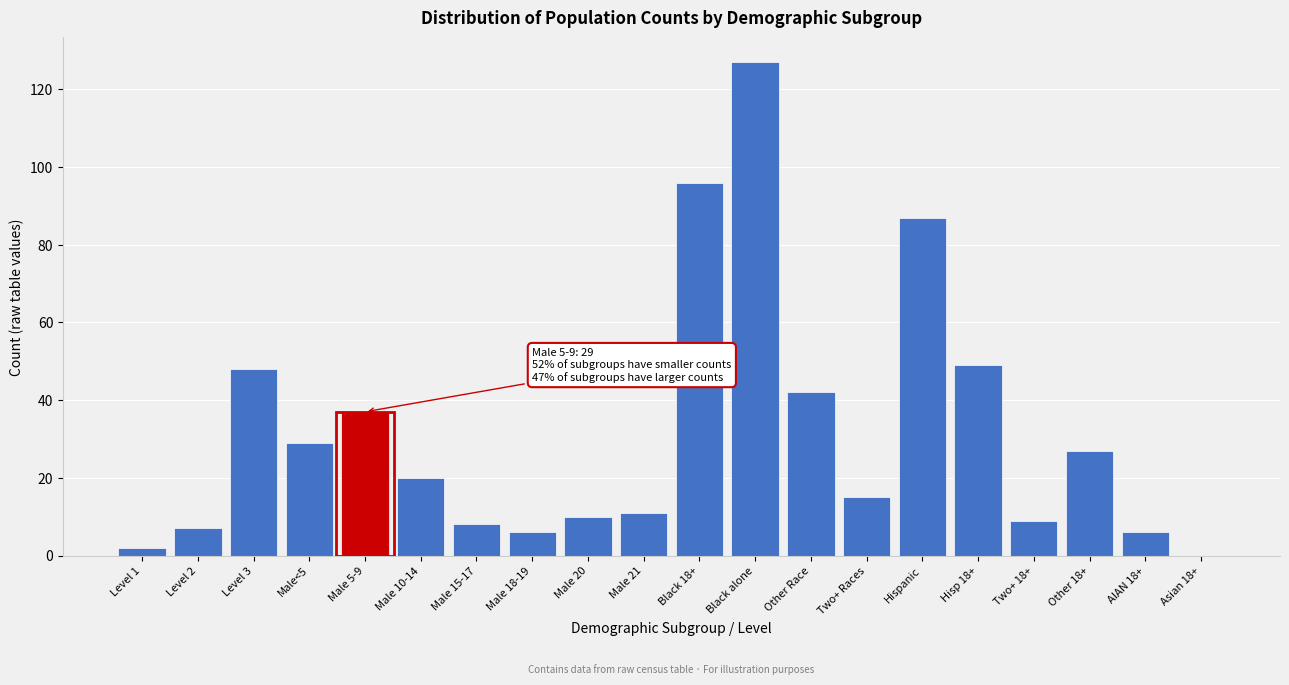

Reading left to right, transcribe all the data shown in this chart.

Level 1=2	Level 2=7	Level 3=48	Male<5=29	Male 5-9=37	Male 10-14=20	Male 15-17=8	Male 18-19=6	Male 20=10	Male 21=11	Black 18+=96	Black alone=127	Other Race=42	Two+ Races=15	Hispanic=87	Hisp 18+=49	Two+ 18+=9	Other 18+=27	AIAN 18+=6	Asian 18+=0